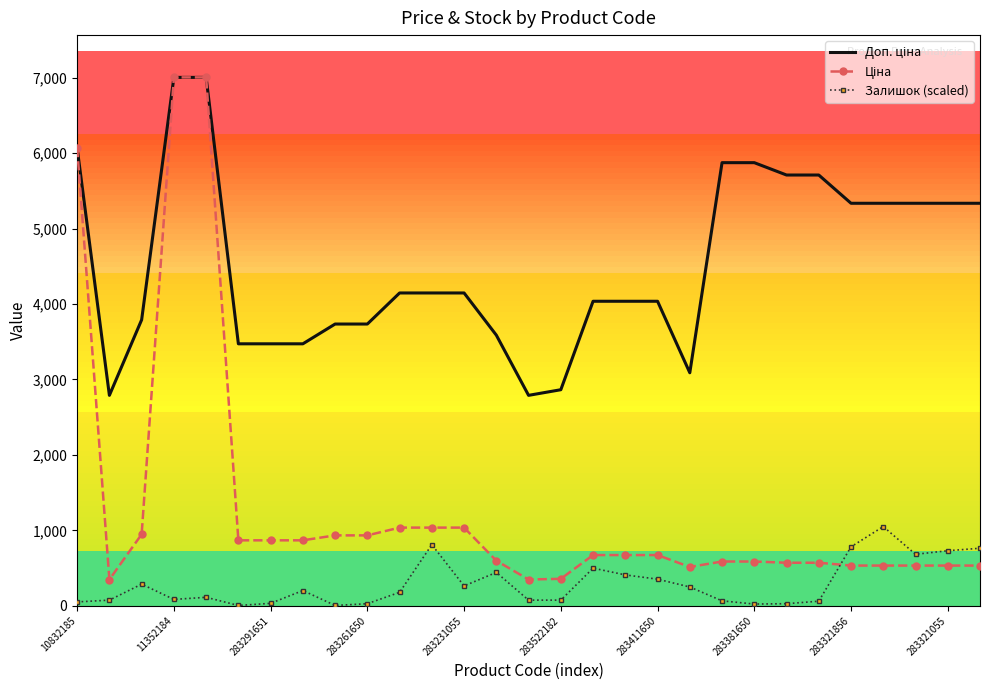

What is the difference between the maximum and second lowest values in the Ціна series?

6654.0